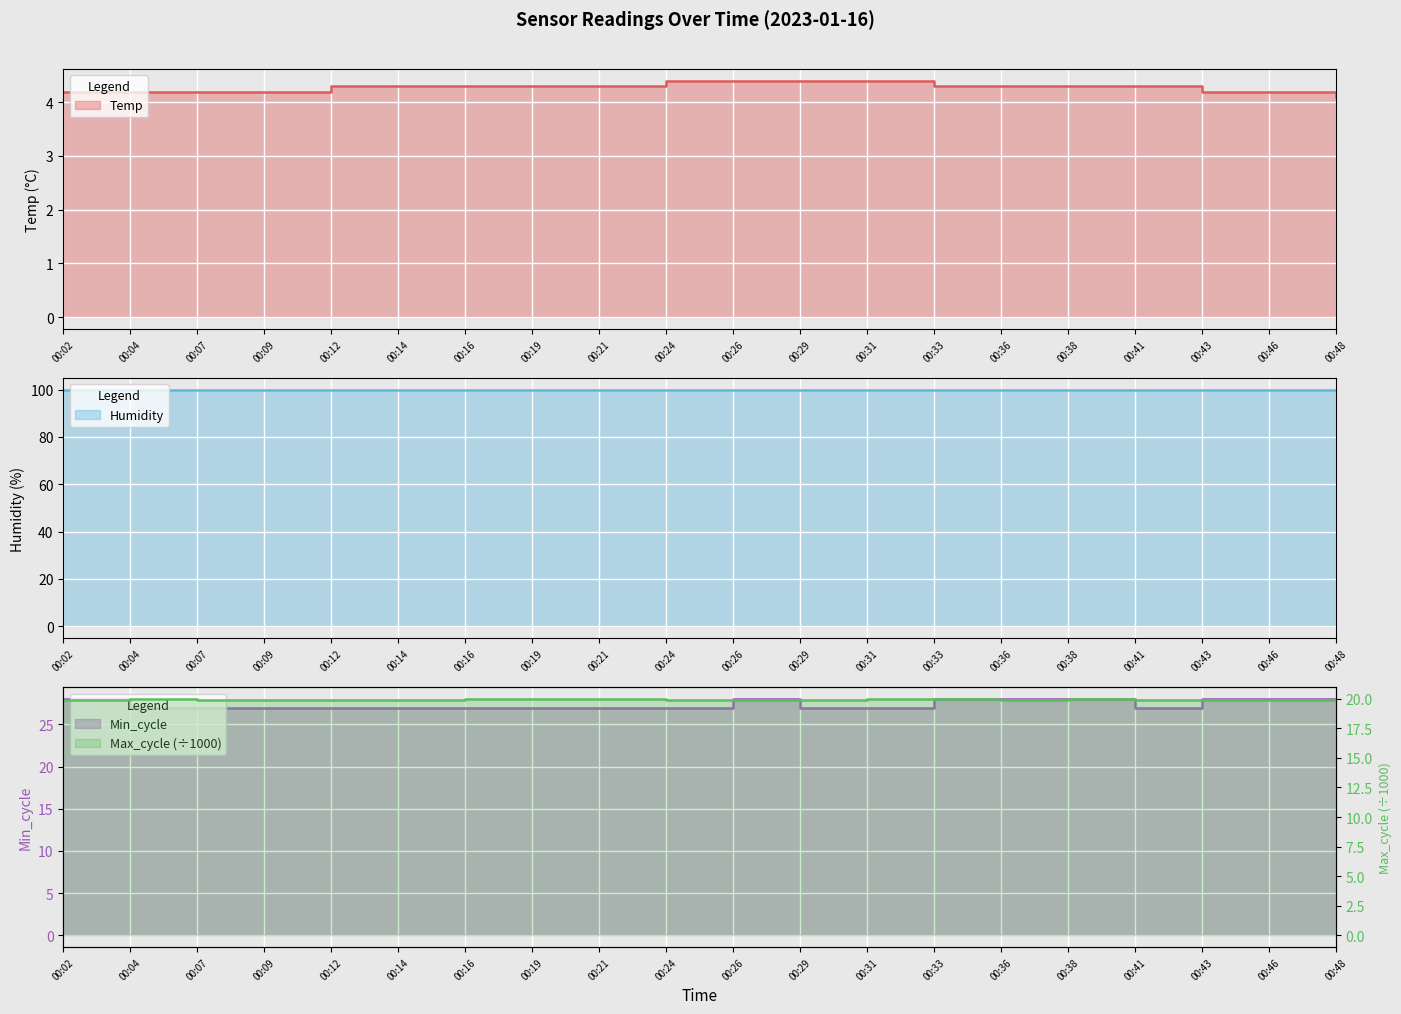

True or false: Max_cycle and Temp intersect in this chart.

False